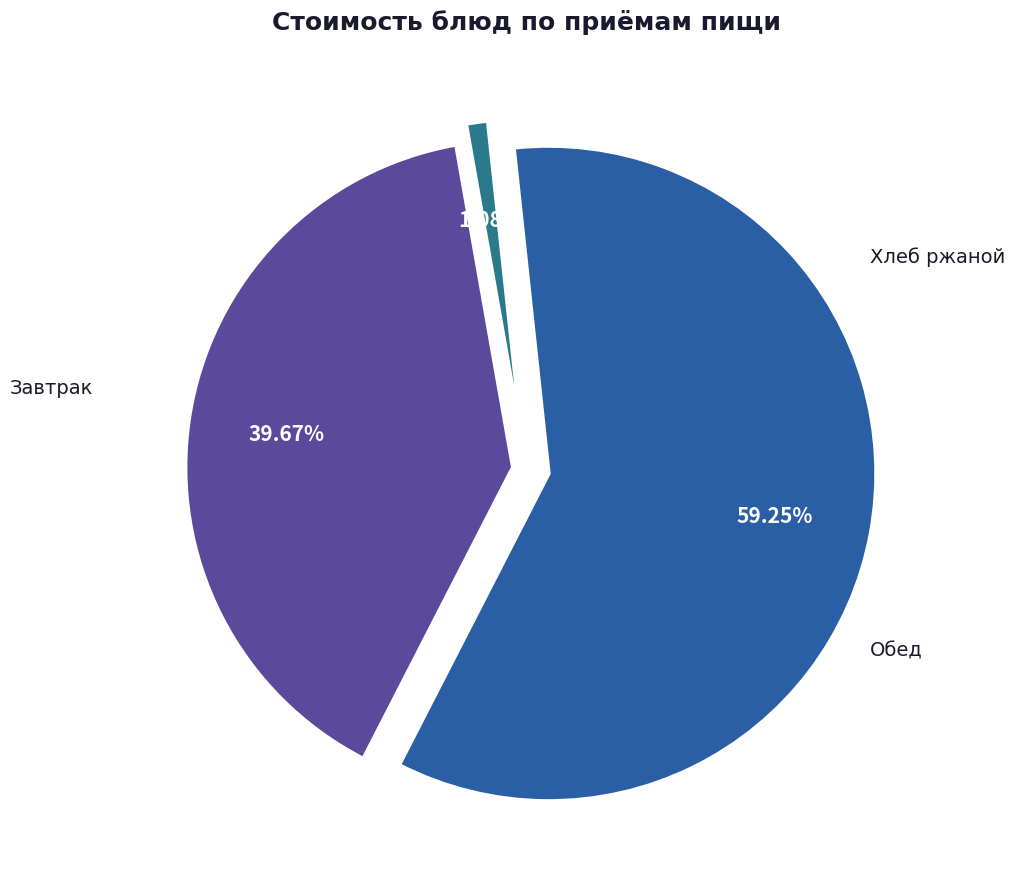

Does Суп картофельный с крупой гречневой account for over 50% of the chart?

No